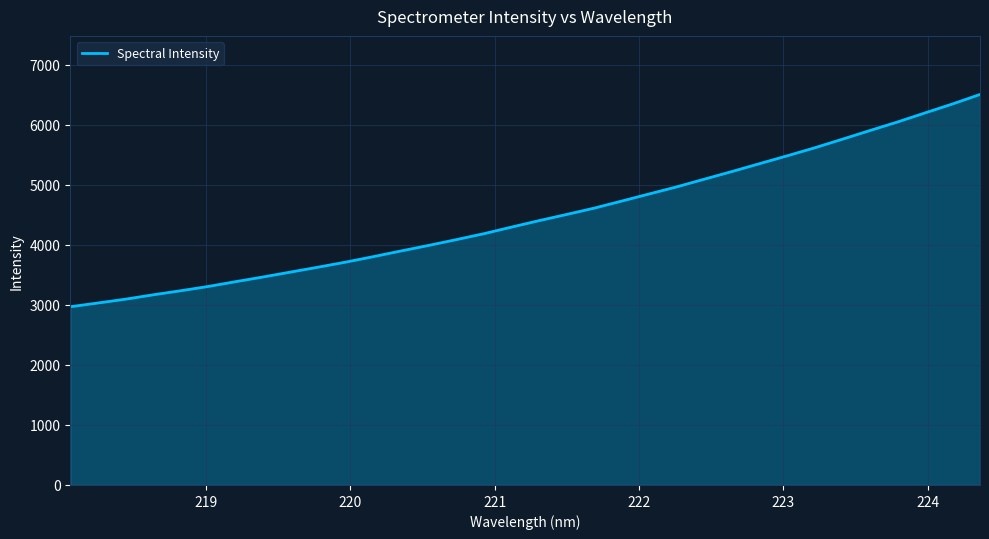

What is the smallest value displayed?

2970.7